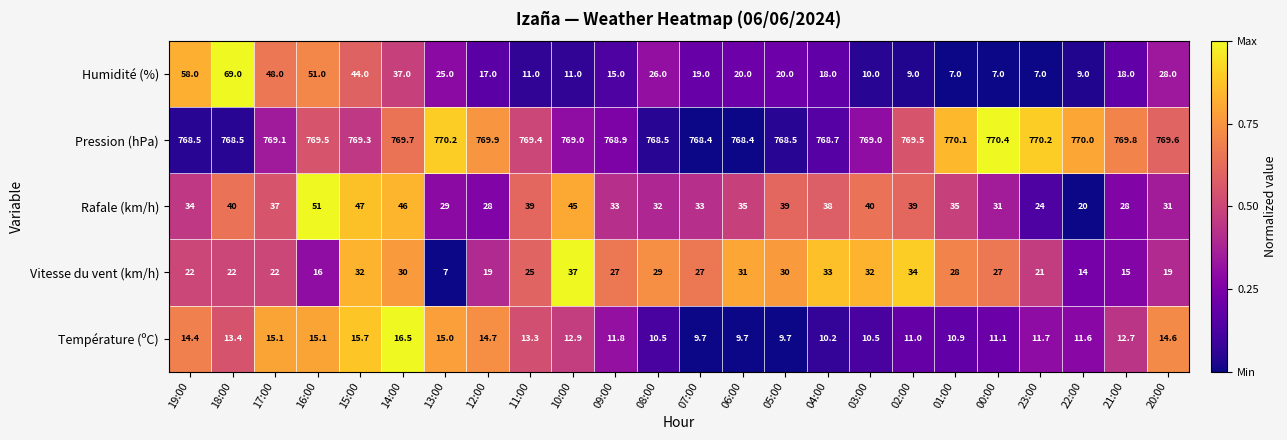

Which series has the largest total across all categories?

Pression (hPa)